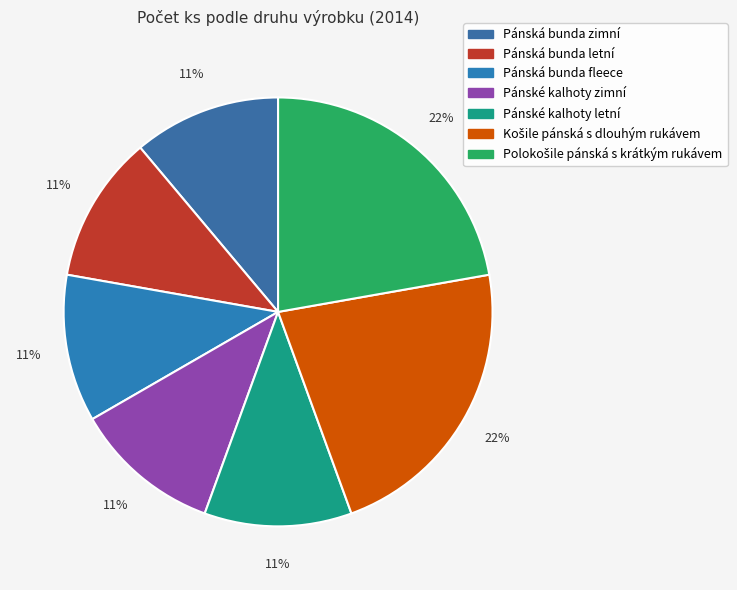

How many segments does this pie chart have?

7